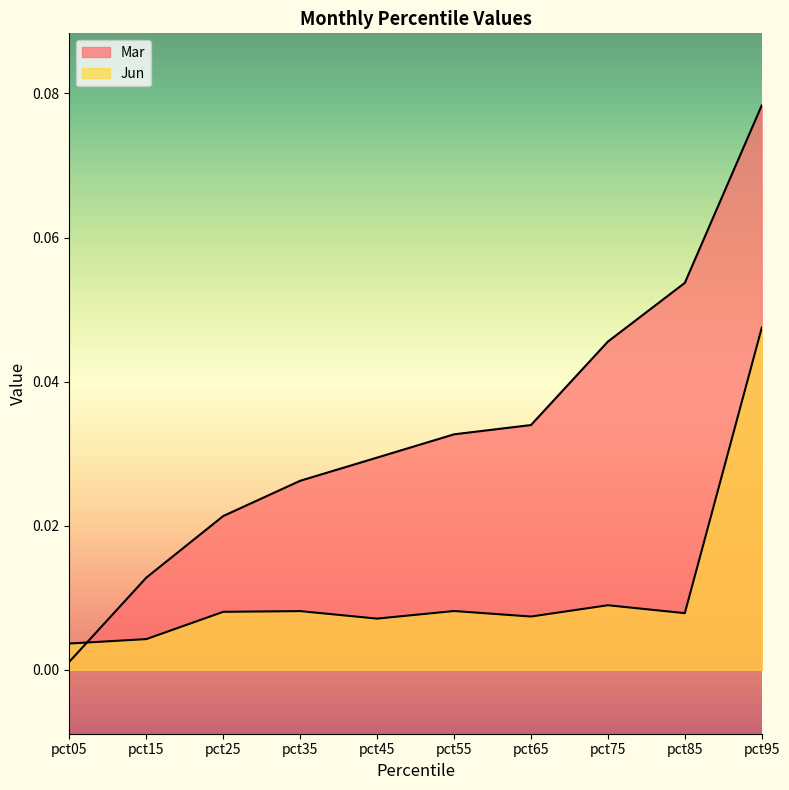

Reading right to left, transcribe all the data shown in this chart.

Mar: pct95=0.1	pct85=0.1	pct75=0.0	pct65=0.0	pct55=0.0	pct45=0.0	pct35=0.0	pct25=0.0	pct15=0.0	pct05=0.0
Jun: pct95=0.0	pct85=0.0	pct75=0.0	pct65=0.0	pct55=0.0	pct45=0.0	pct35=0.0	pct25=0.0	pct15=0.0	pct05=0.0